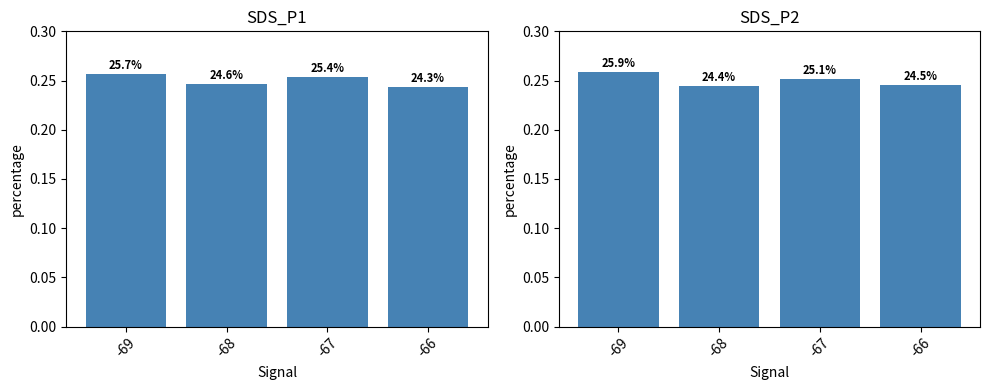

Between -69 and -66, which series saw the biggest shift?

SDS_P2